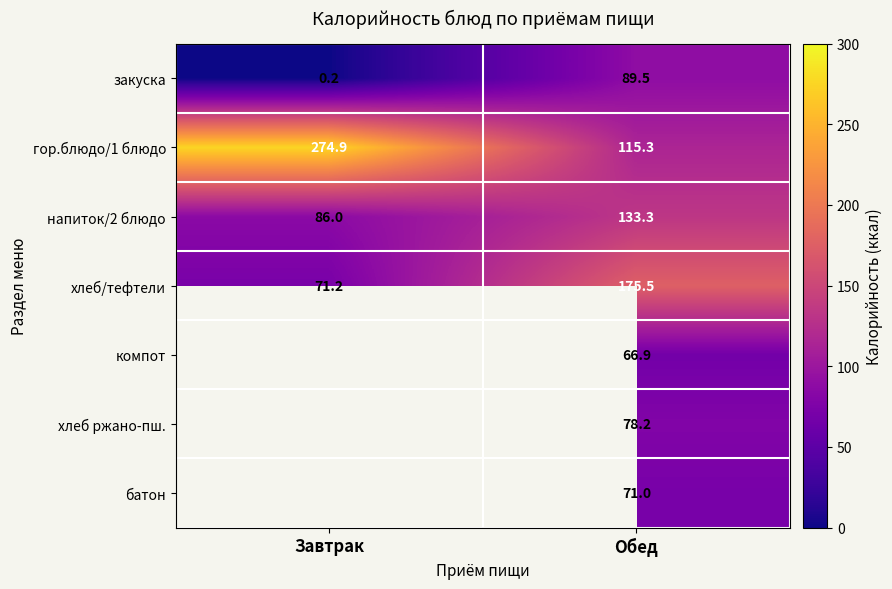

What is the sum of all хлеб/тефтели values?

246.7